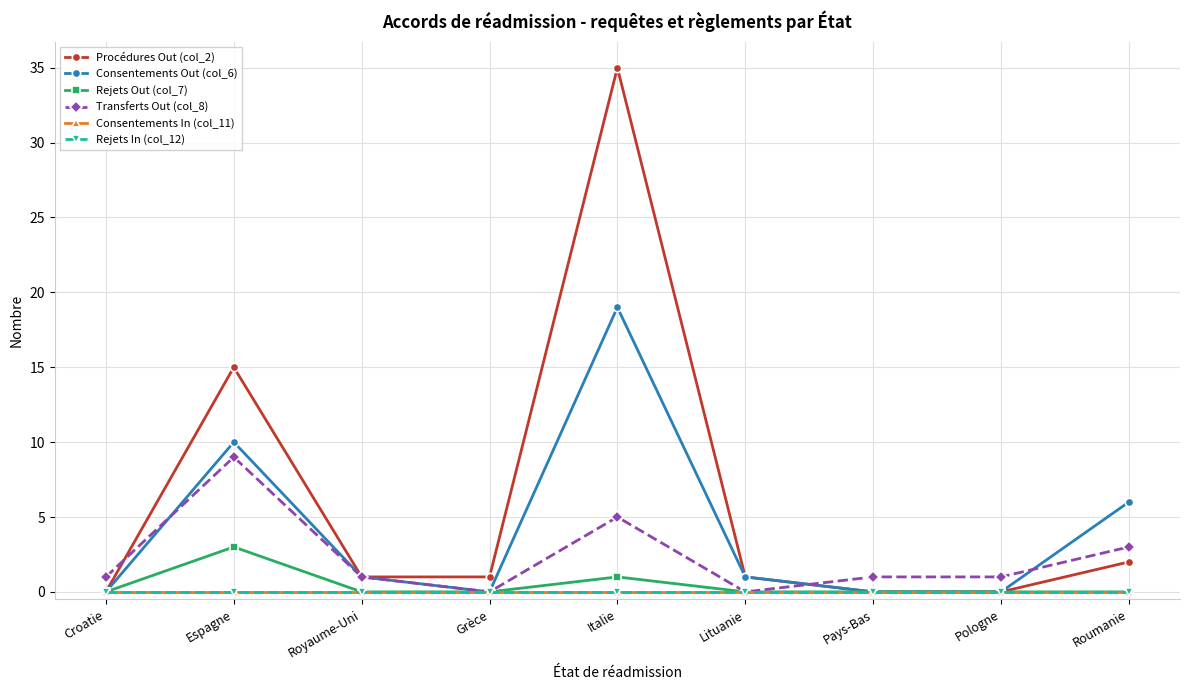

Is this an area chart (filled region under the line)?

No